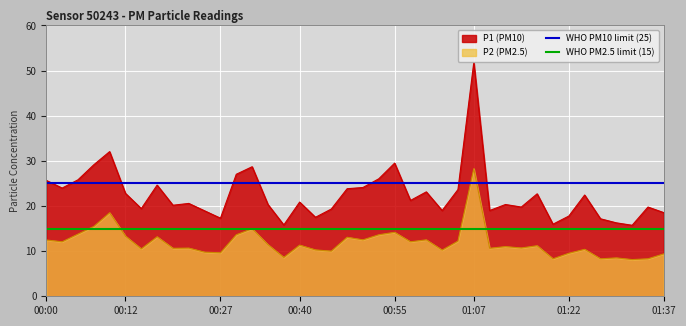

The P1 (PM10) series shows 49.0 at 00:55. True or false?

False